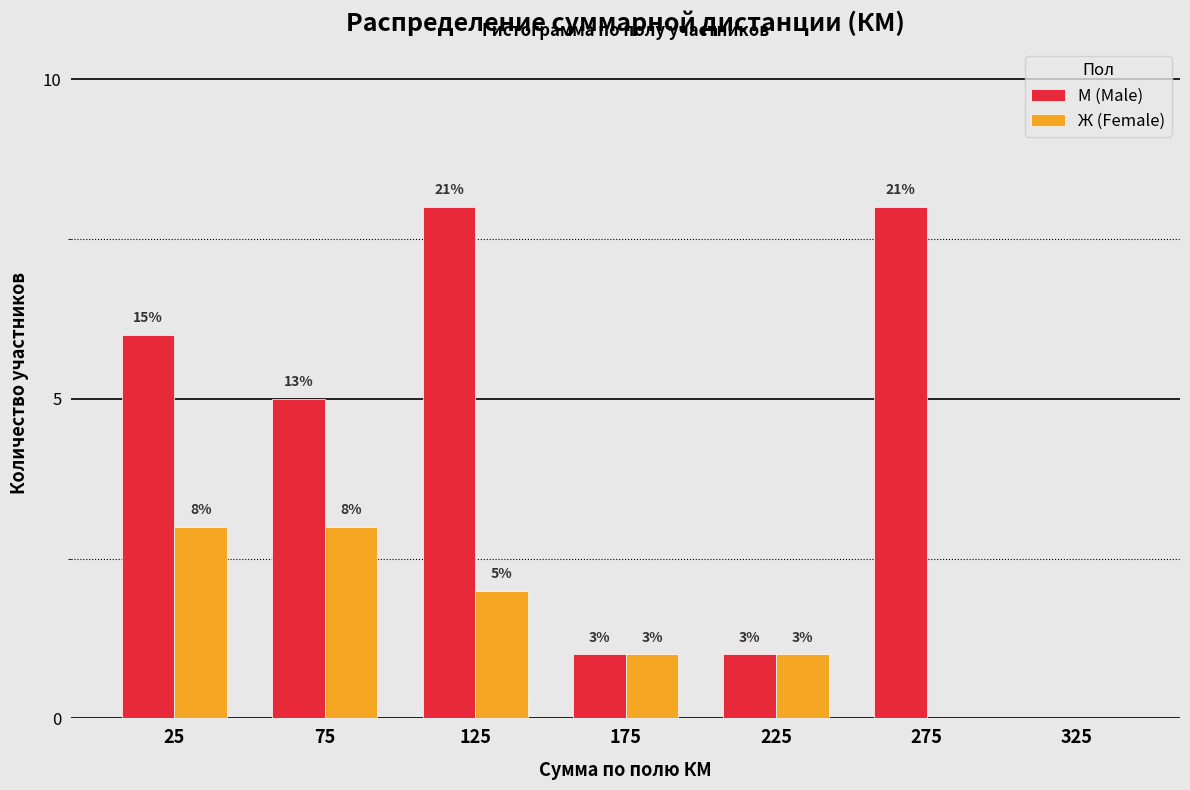

Reading left to right, what are all the values shown in this chart?

М (Male): 25=6	75=5	125=8	175=1	225=1	275=8	325=0
Ж (Female): 25=3	75=3	125=2	175=1	225=1	275=0	325=0